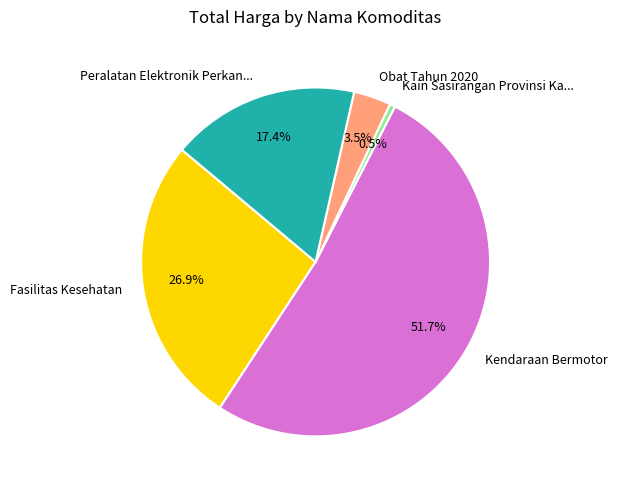

To the nearest percent, what is the average slice percentage?

20%